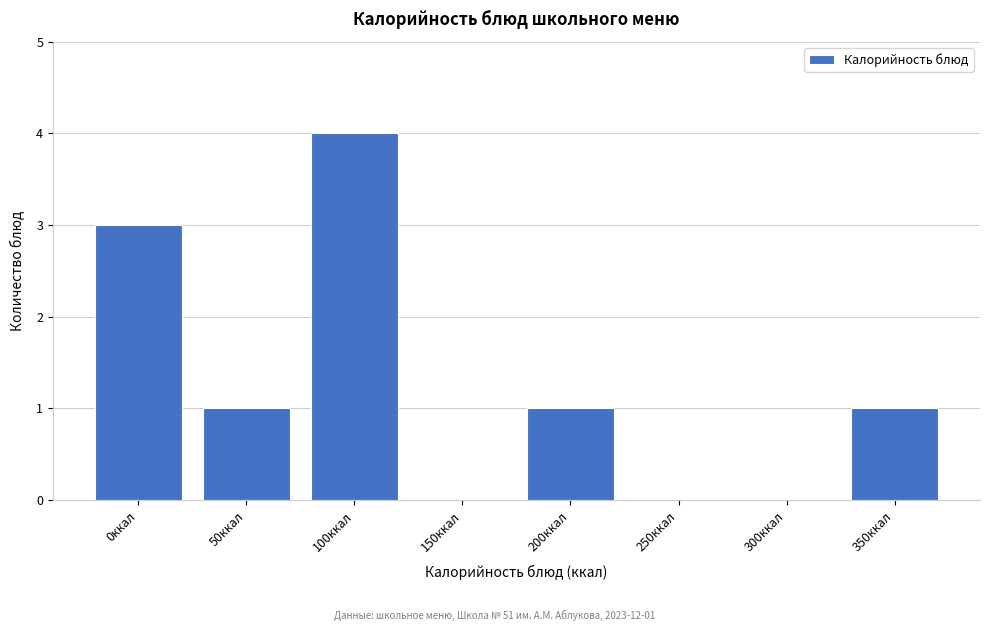

Reading left to right, extract all data points from this chart.

0ккал=3	50ккал=1	100ккал=4	150ккал=0	200ккал=1	250ккал=0	300ккал=0	350ккал=1